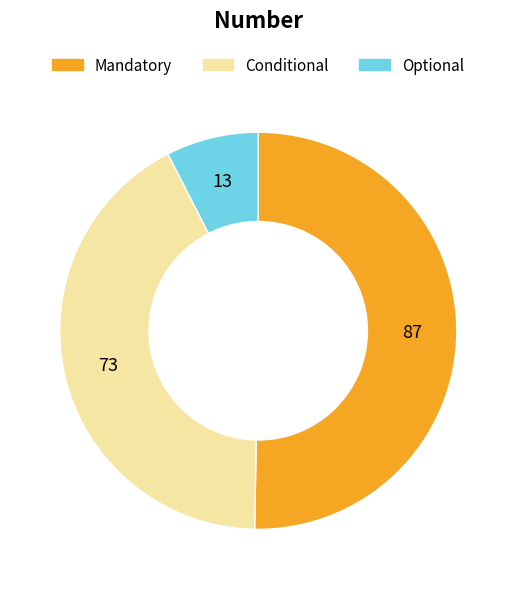

True or false: Optional accounts for 8% of the total.

True